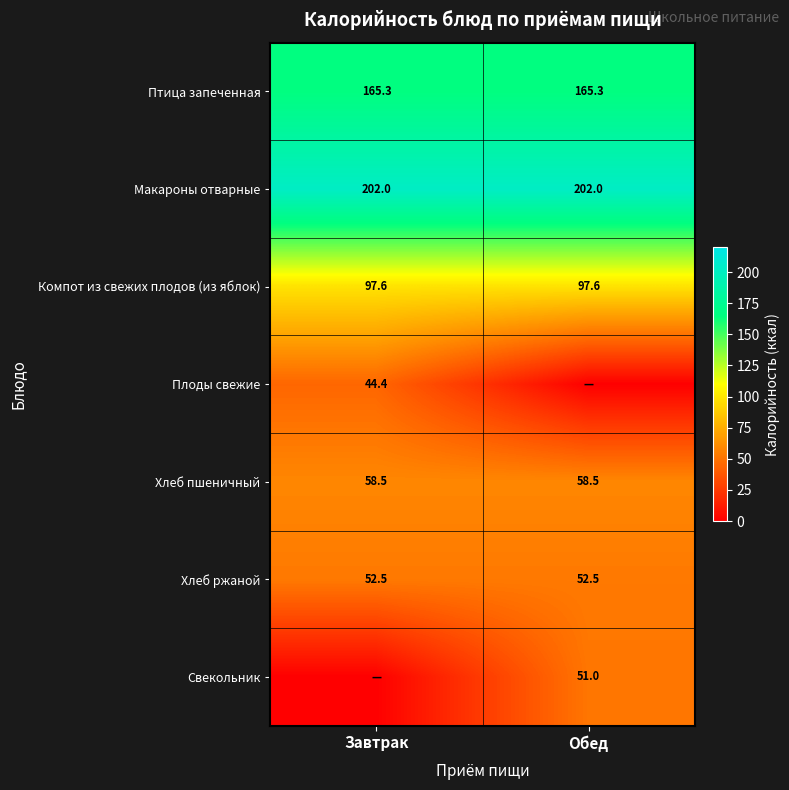

Between Обед and Завтрак, which is larger?

Обед